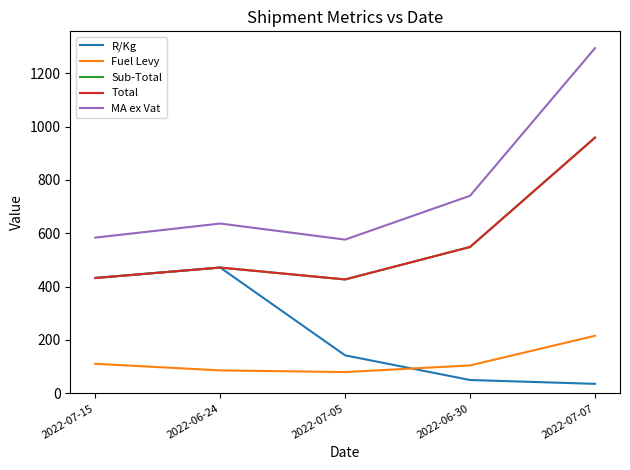

What is the total value across all series at 2022-07-15?

1992.2